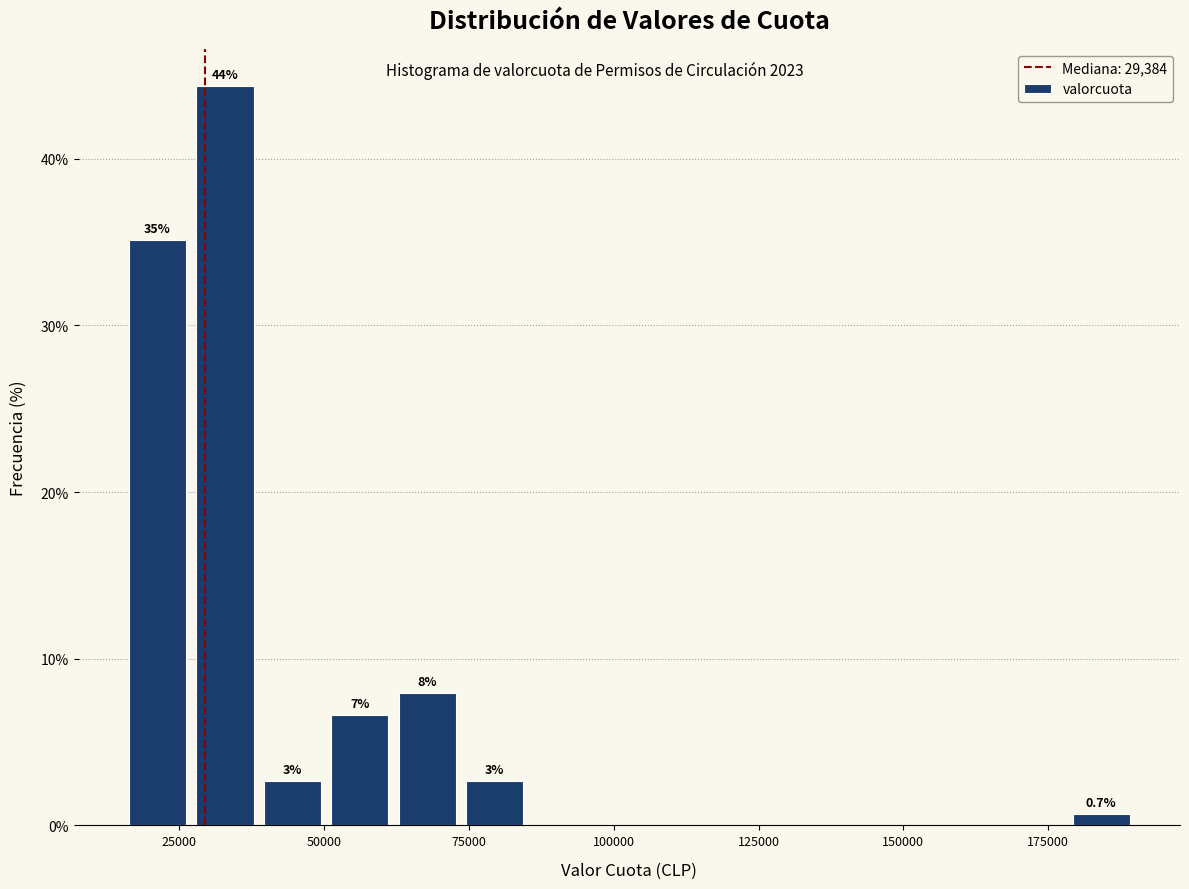

Around what value on the x-axis is the tallest bar? Give the approximate position of its centre, as read against the axis.

35000